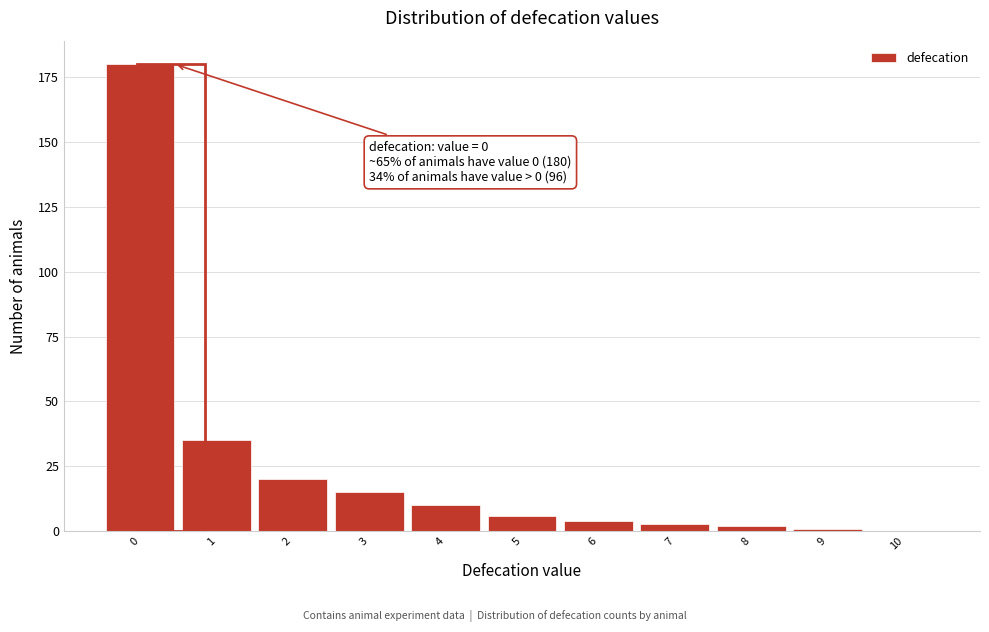

Reading right to left, list all the values displayed in this chart.

10=0	9=1	8=2	7=3	6=4	5=6	4=10	3=15	2=20	1=35	0=180